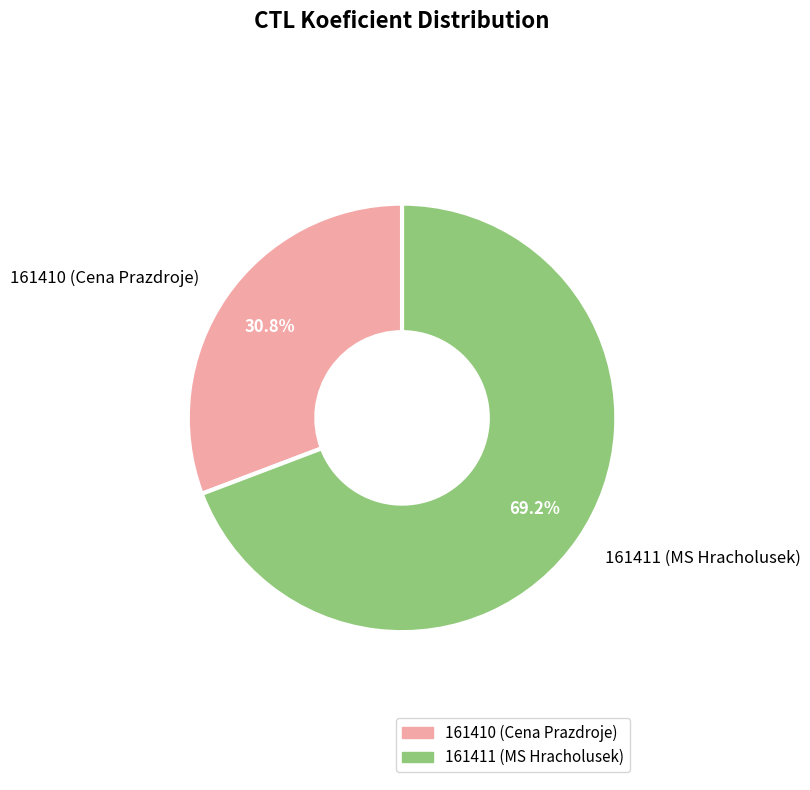

What is the largest slice in the pie chart?

161411